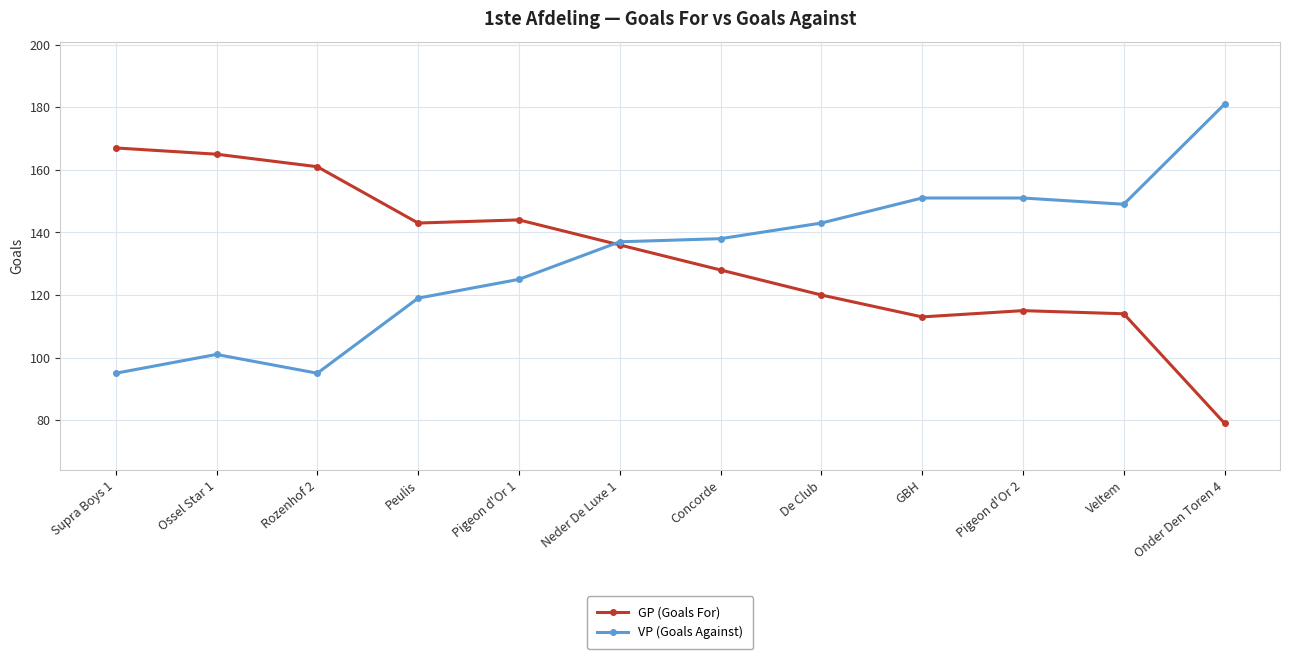

True or false: VP (Goals Against) has a value of 53 at Pigeon d'Or 2.

False